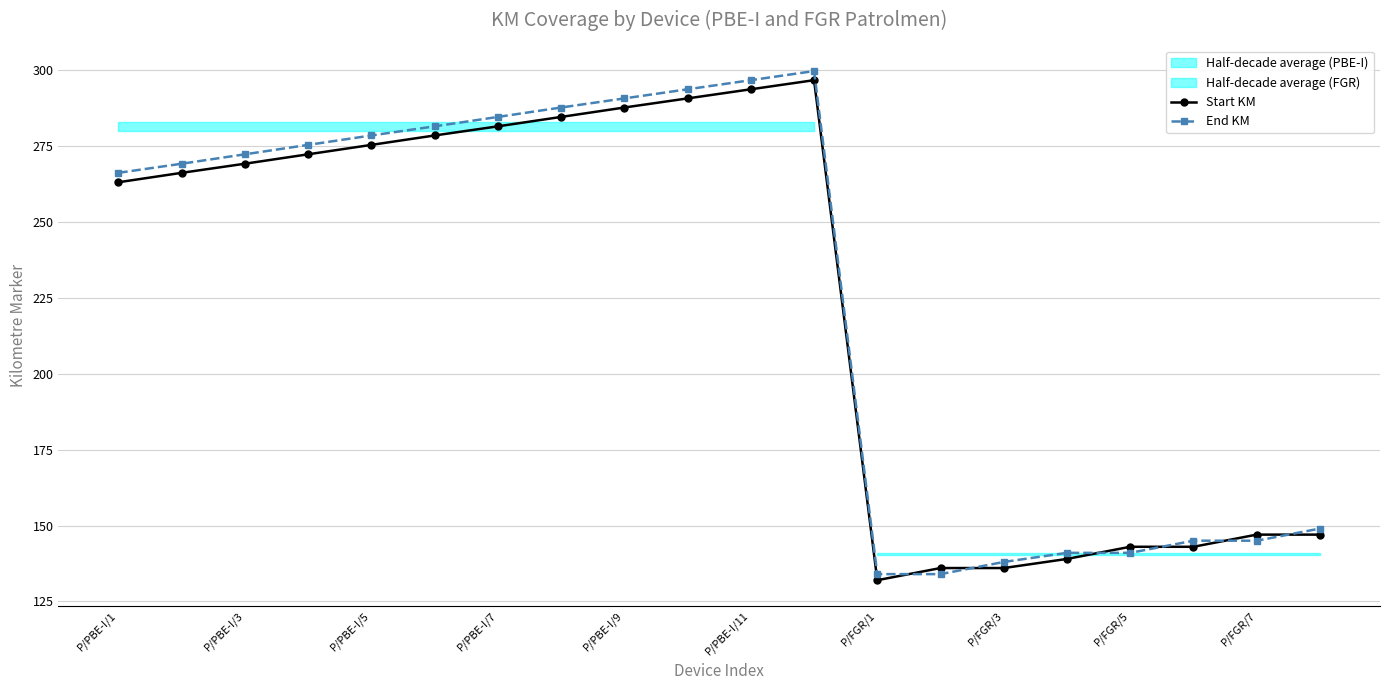

Where is End KM nearest to the value 216?

P/PBE-I/1